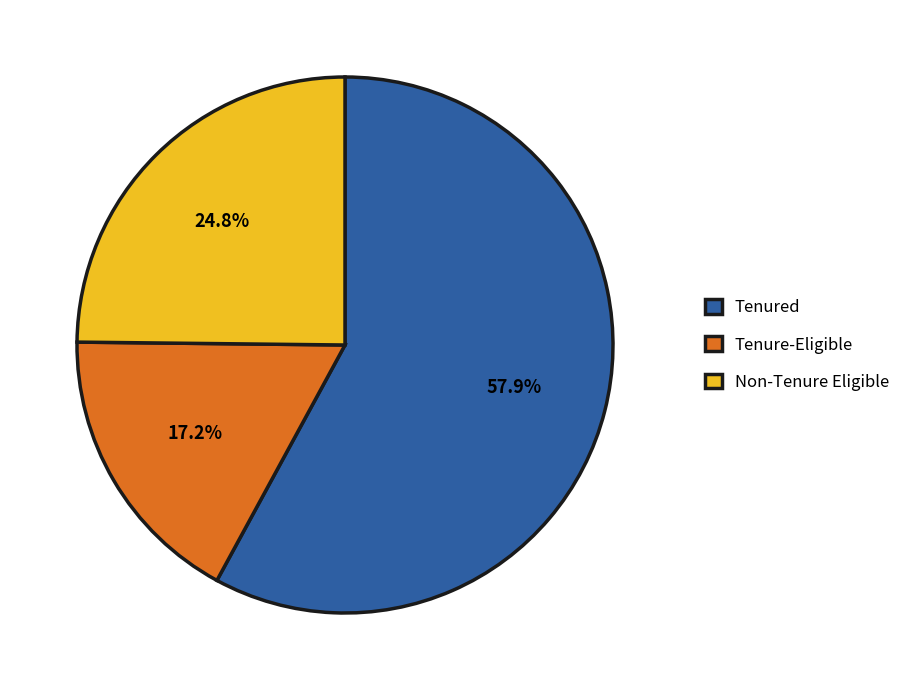

Which slice is the smallest?

Tenure-Eligible